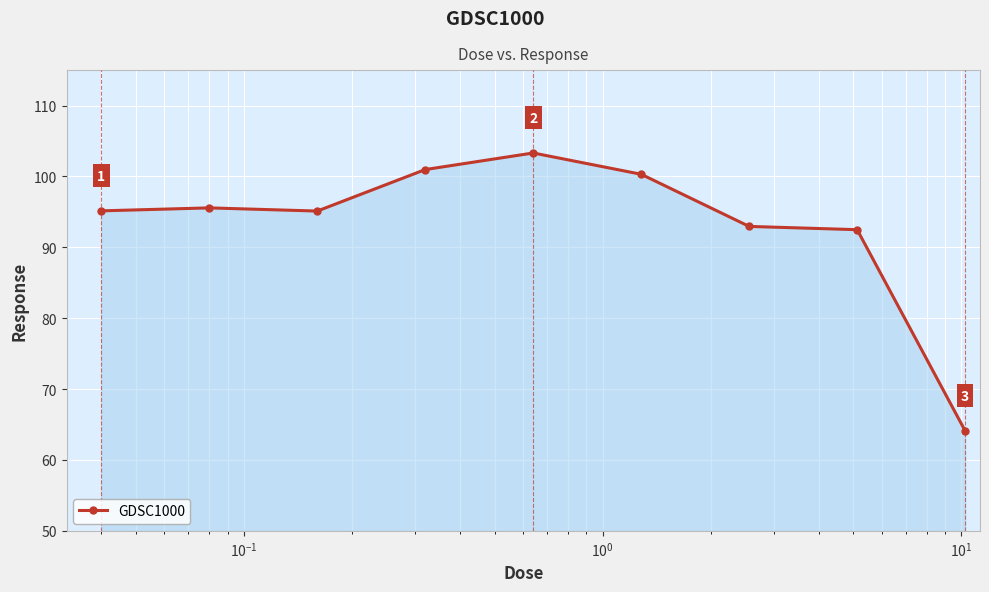

True or false: the data has more than 0 interior local peaks.

True